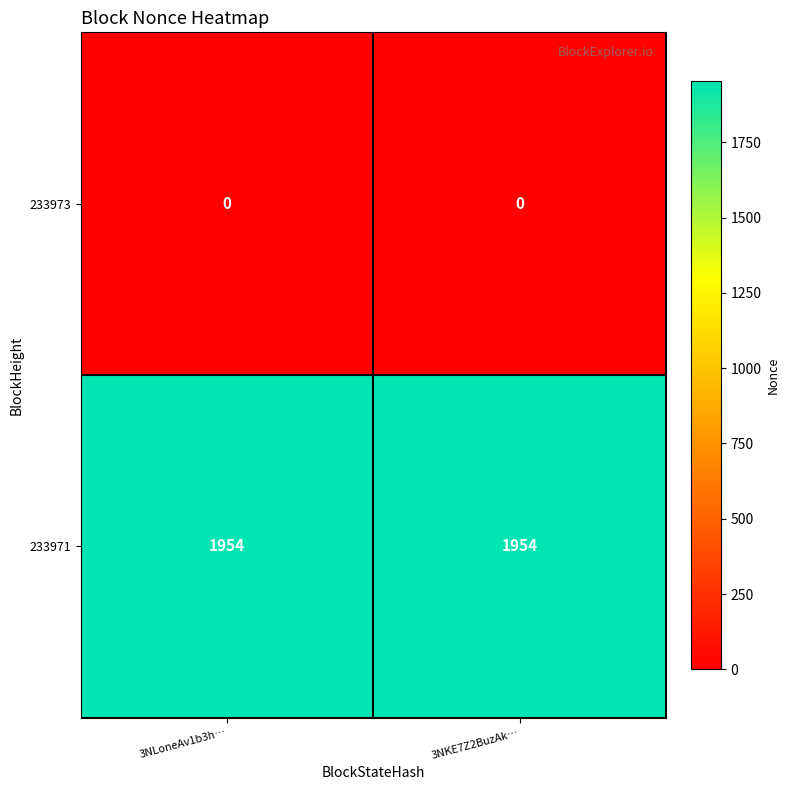

What is the maximum value shown in the chart?

1954